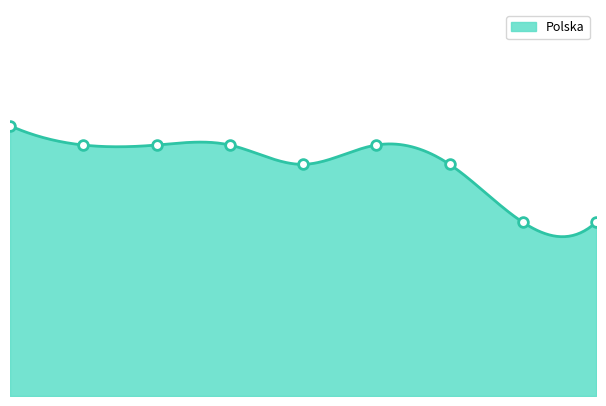

What is the value of the 9th point from the left?

0.9